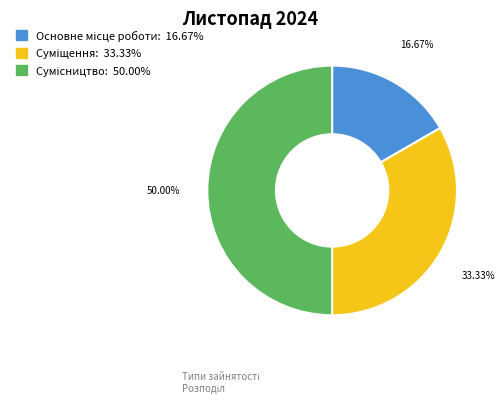

True or false: Сумісництво accounts for 50% of the total.

True